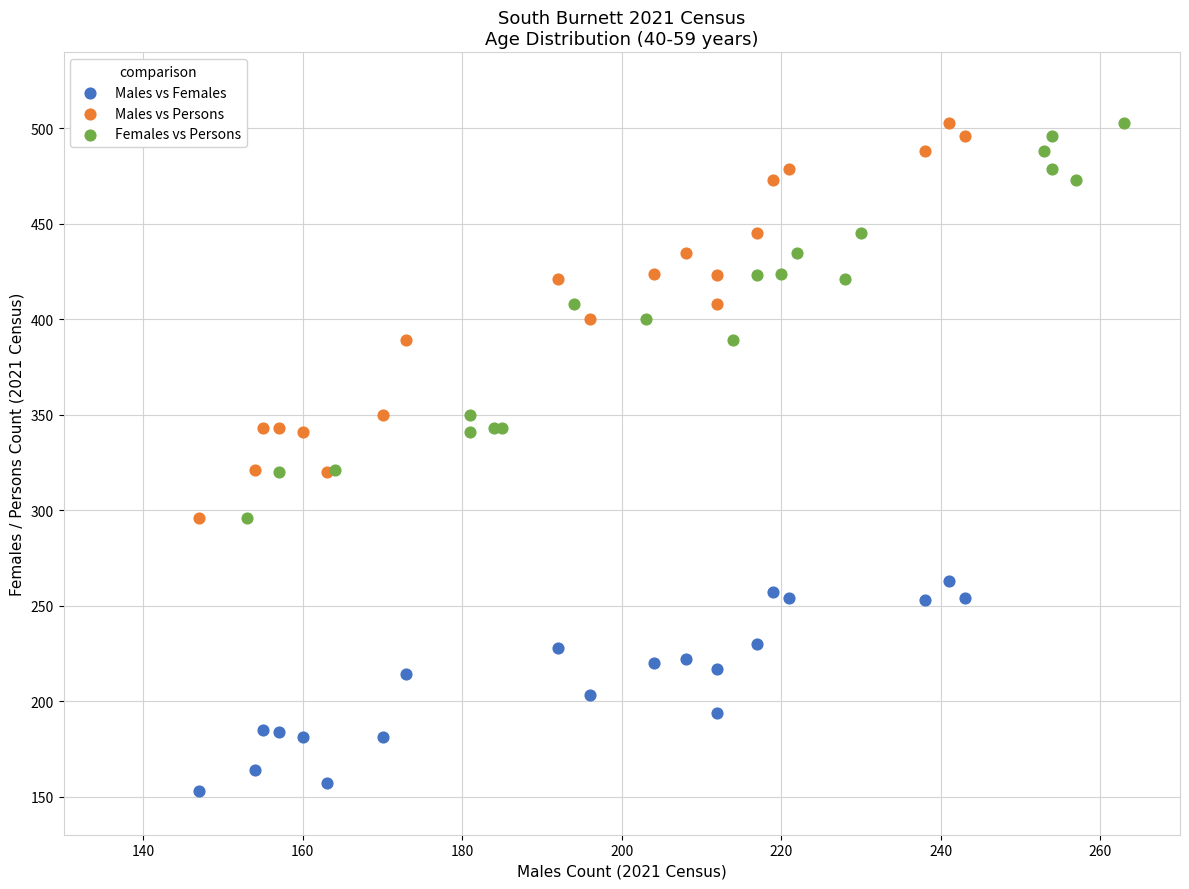

What are all the series names shown in the legend?

Males vs Females, Males vs Persons, Females vs Persons